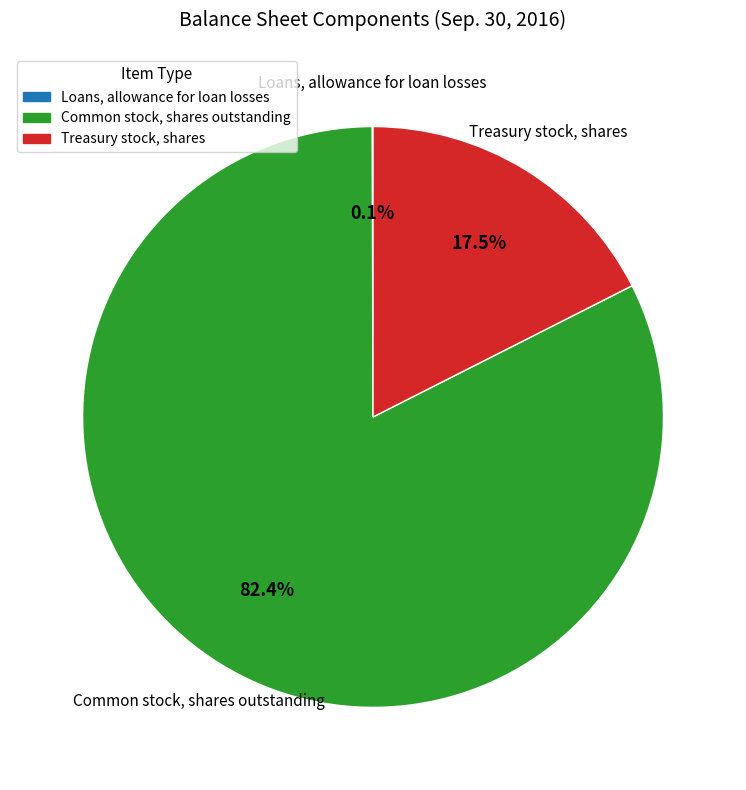

How much of the chart is everything except Treasury stock, shares?

82.5%